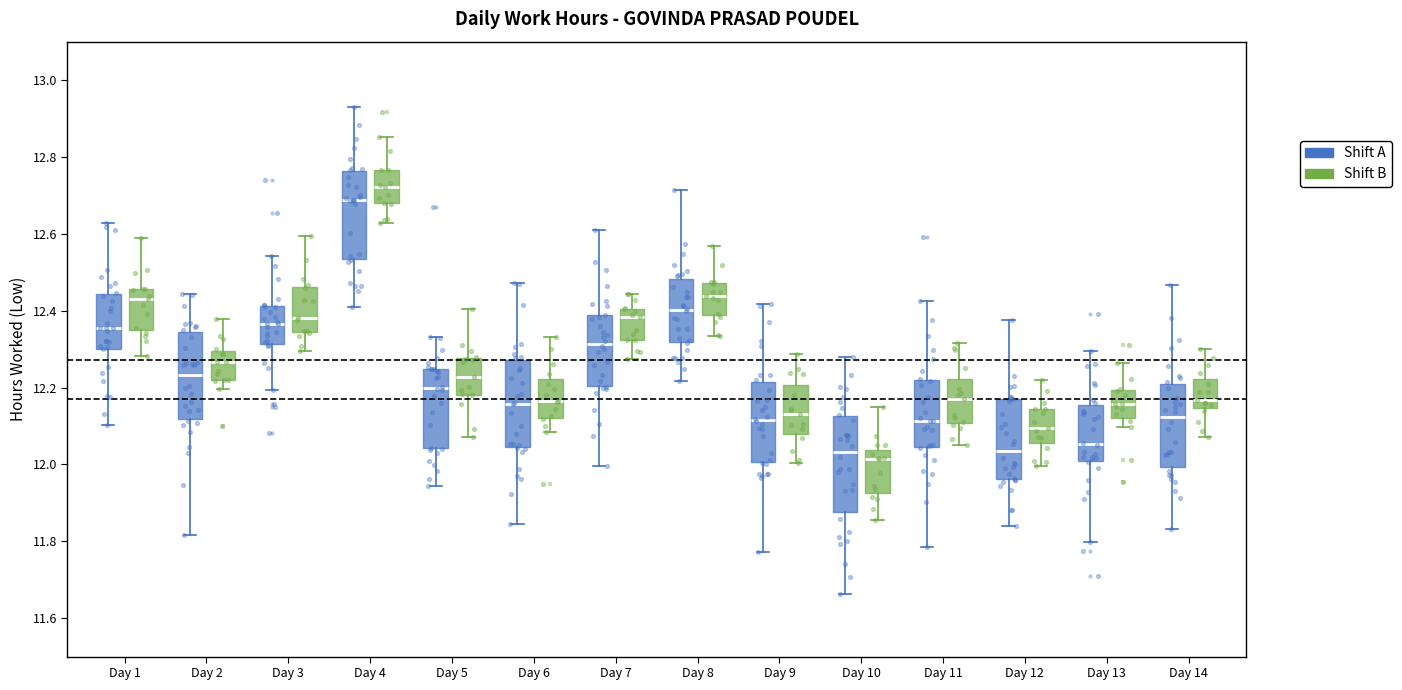

Where does the median line of the box for Day 4 (Shift B) sit on the y-axis? The values are not printed on the chart, so give them approximately, as read against the axis.

12.72